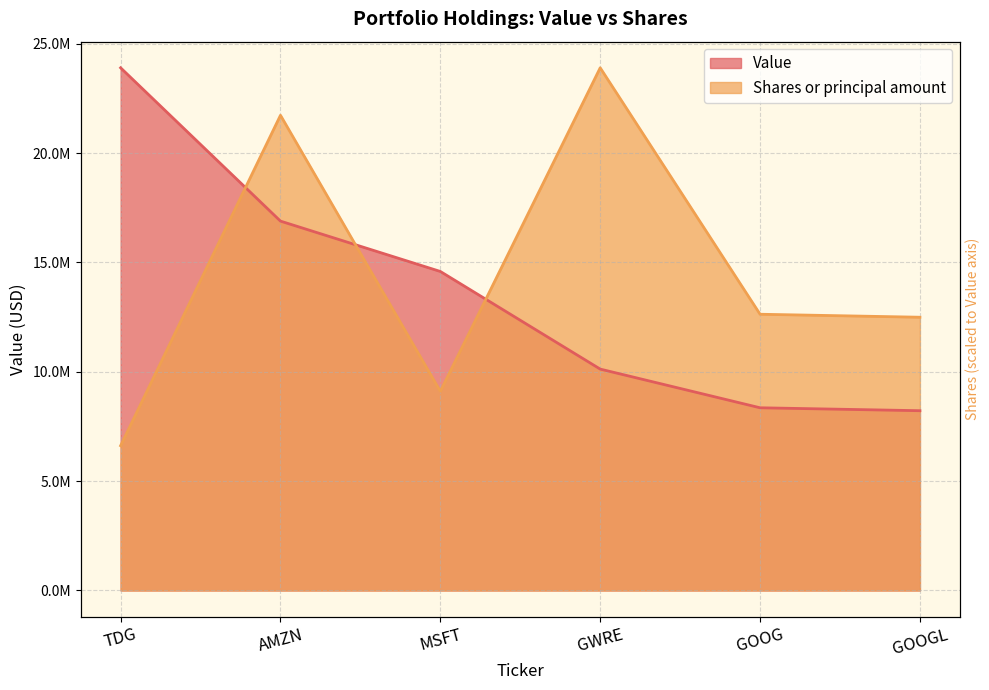

Which series has the widest spread of values?

Shares or principal amount